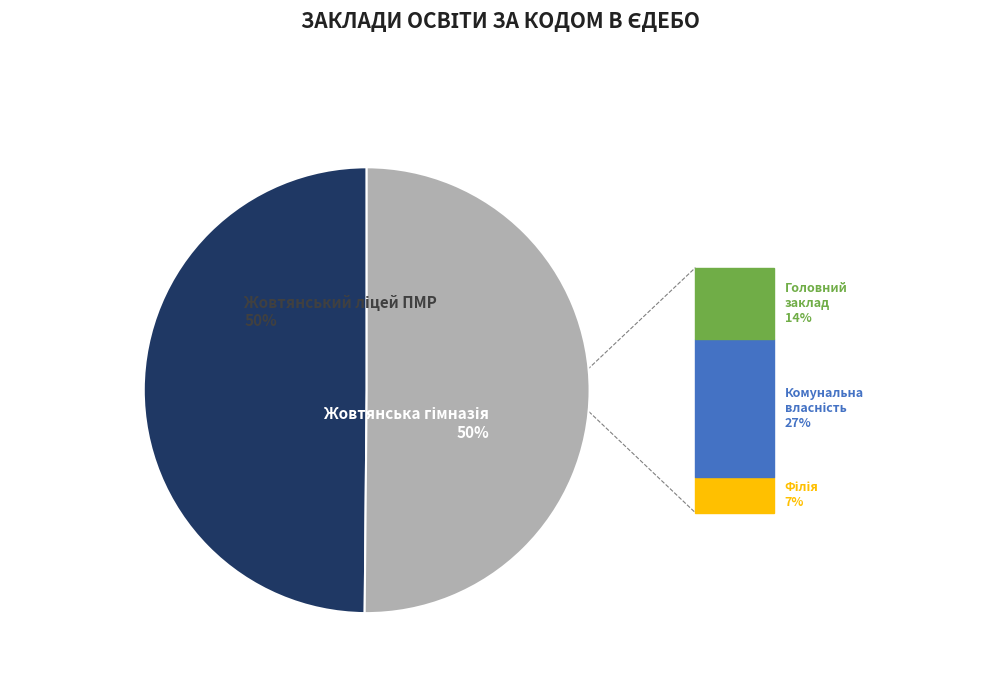

To the nearest percent, what is the average slice percentage?

50%